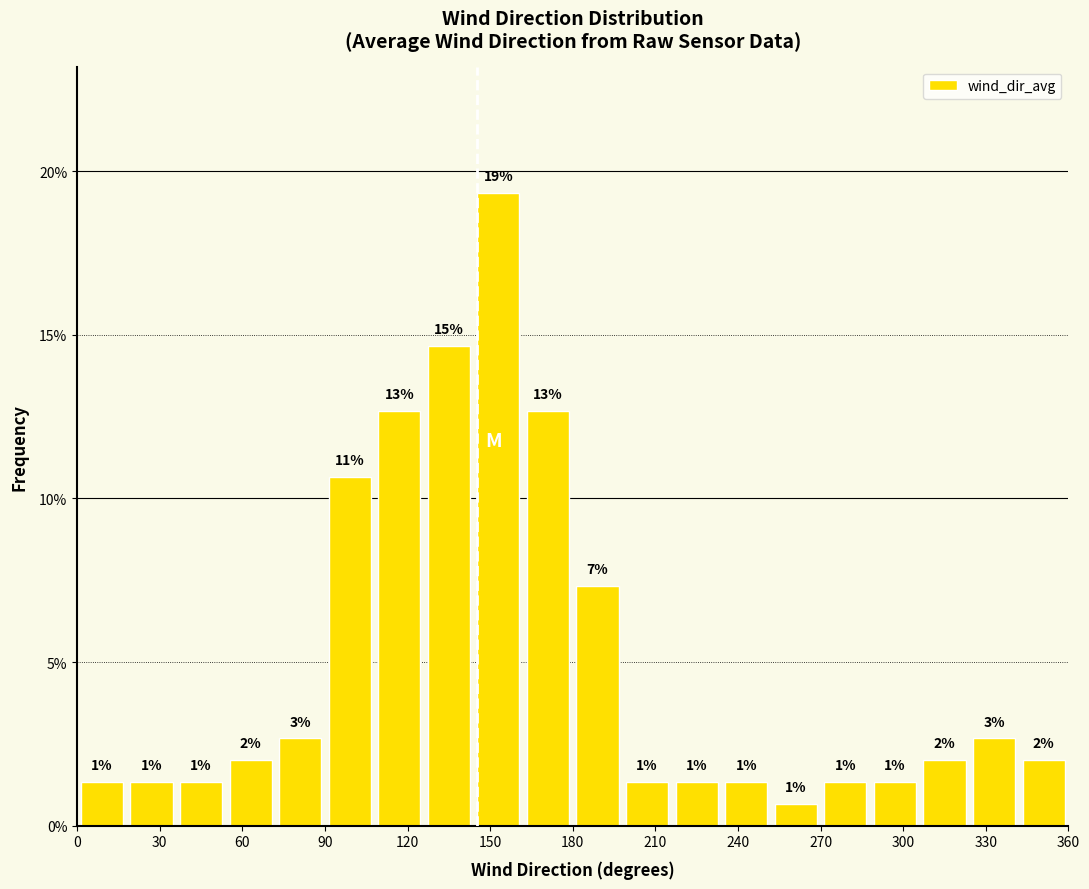

Read against the x-axis, roughly where is the centre of the tallest bar?

155